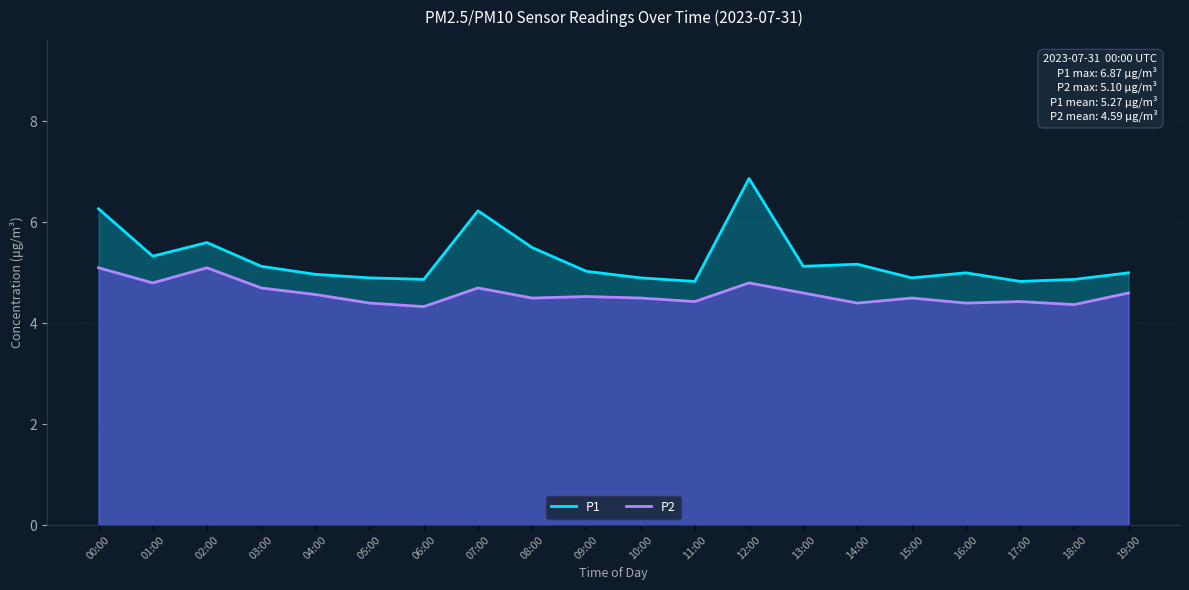

List the labels in order of P1 value, smallest first.

11:00, 17:00, 06:00, 18:00, 05:00, 10:00, 15:00, 04:00, 16:00, 19:00, 09:00, 03:00, 13:00, 14:00, 01:00, 08:00, 02:00, 07:00, 00:00, 12:00